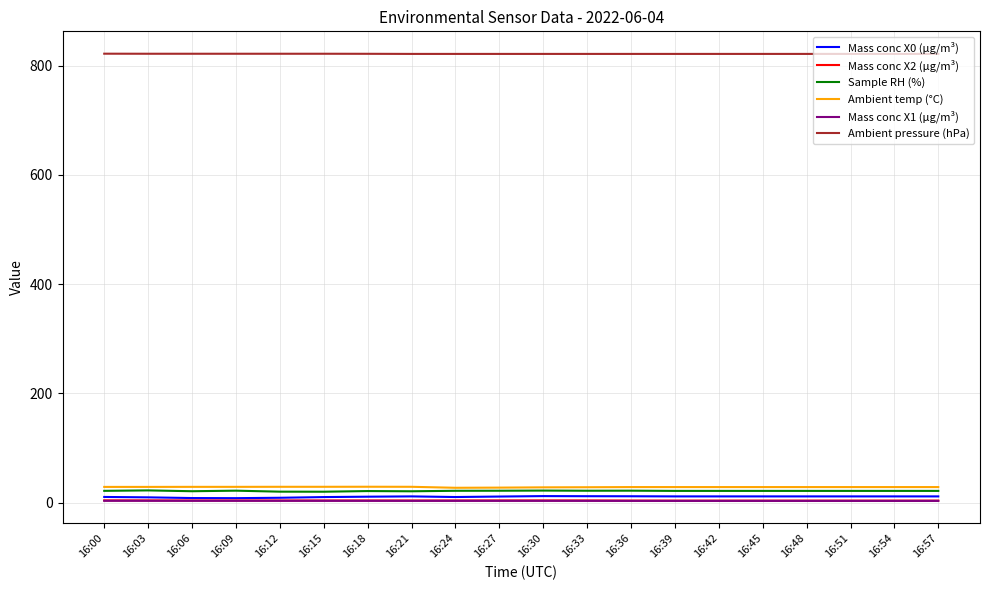

Which series has the largest total across all categories?

Ambient pressure (hPa)